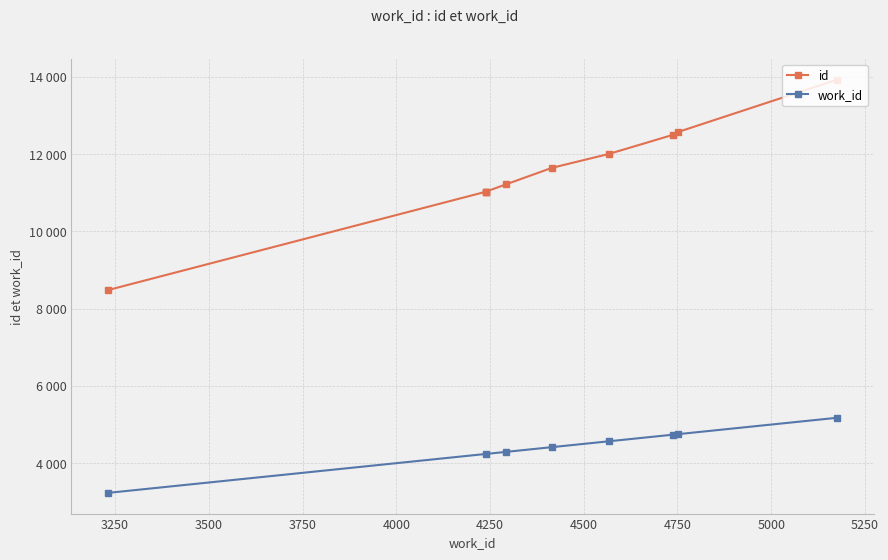

Reading right to left, extract all data points from this chart.

13931	12577	12505	12010	11647	11221	11031	11030	11029	8480